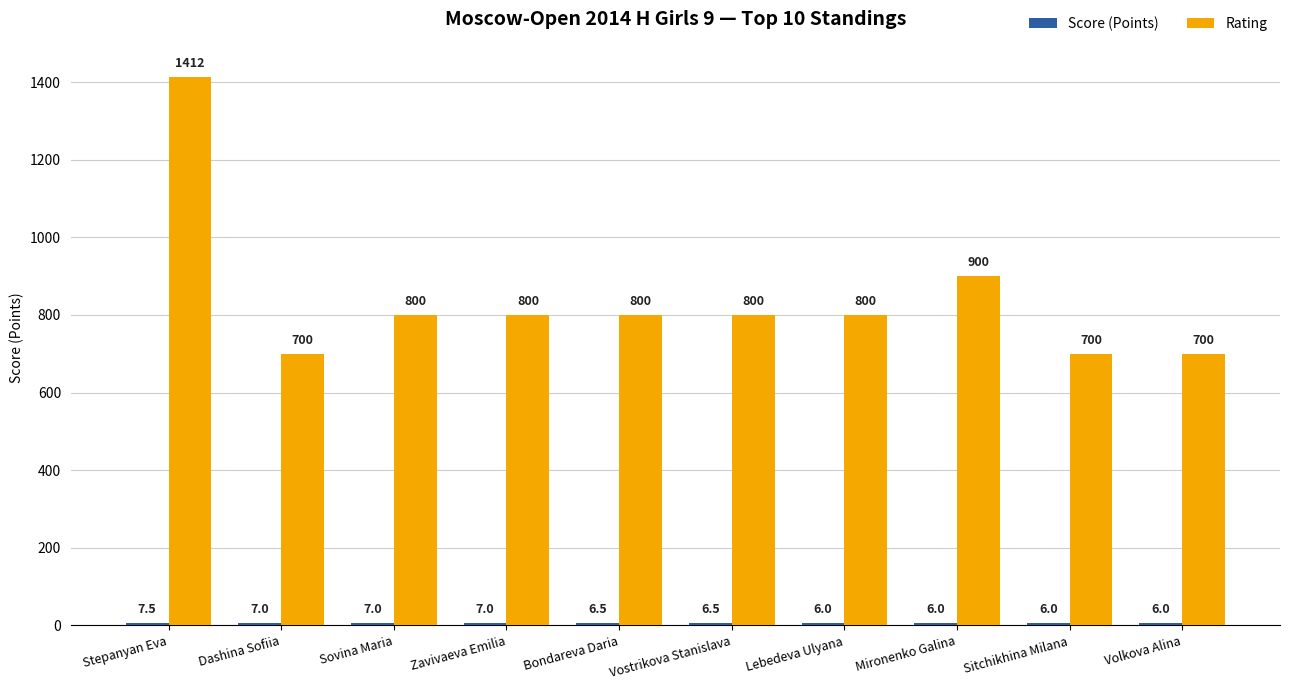

How many bars are there in each group?

2